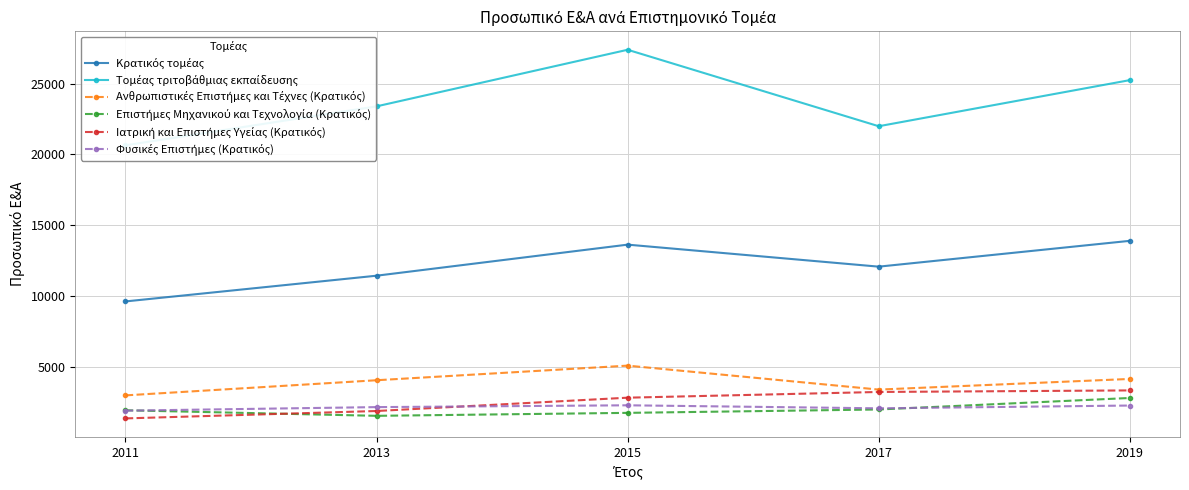

What is the difference between the Επιστήμες Μηχανικού και Τεχνολογία (Κρατικός) values at 2015 and 2017?

238.7